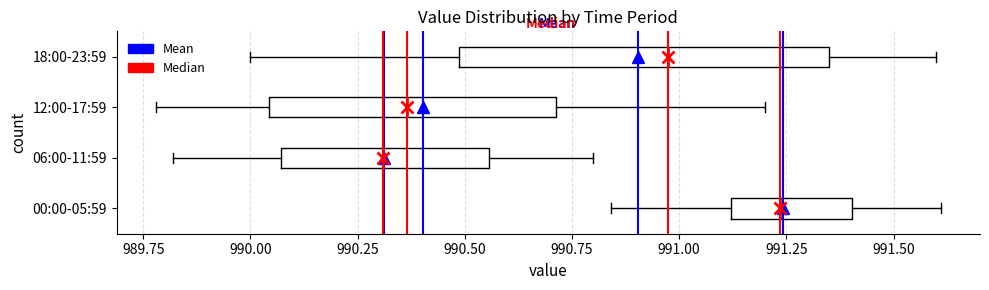

Which box has the furthest to the left median line?

06:00-11:59